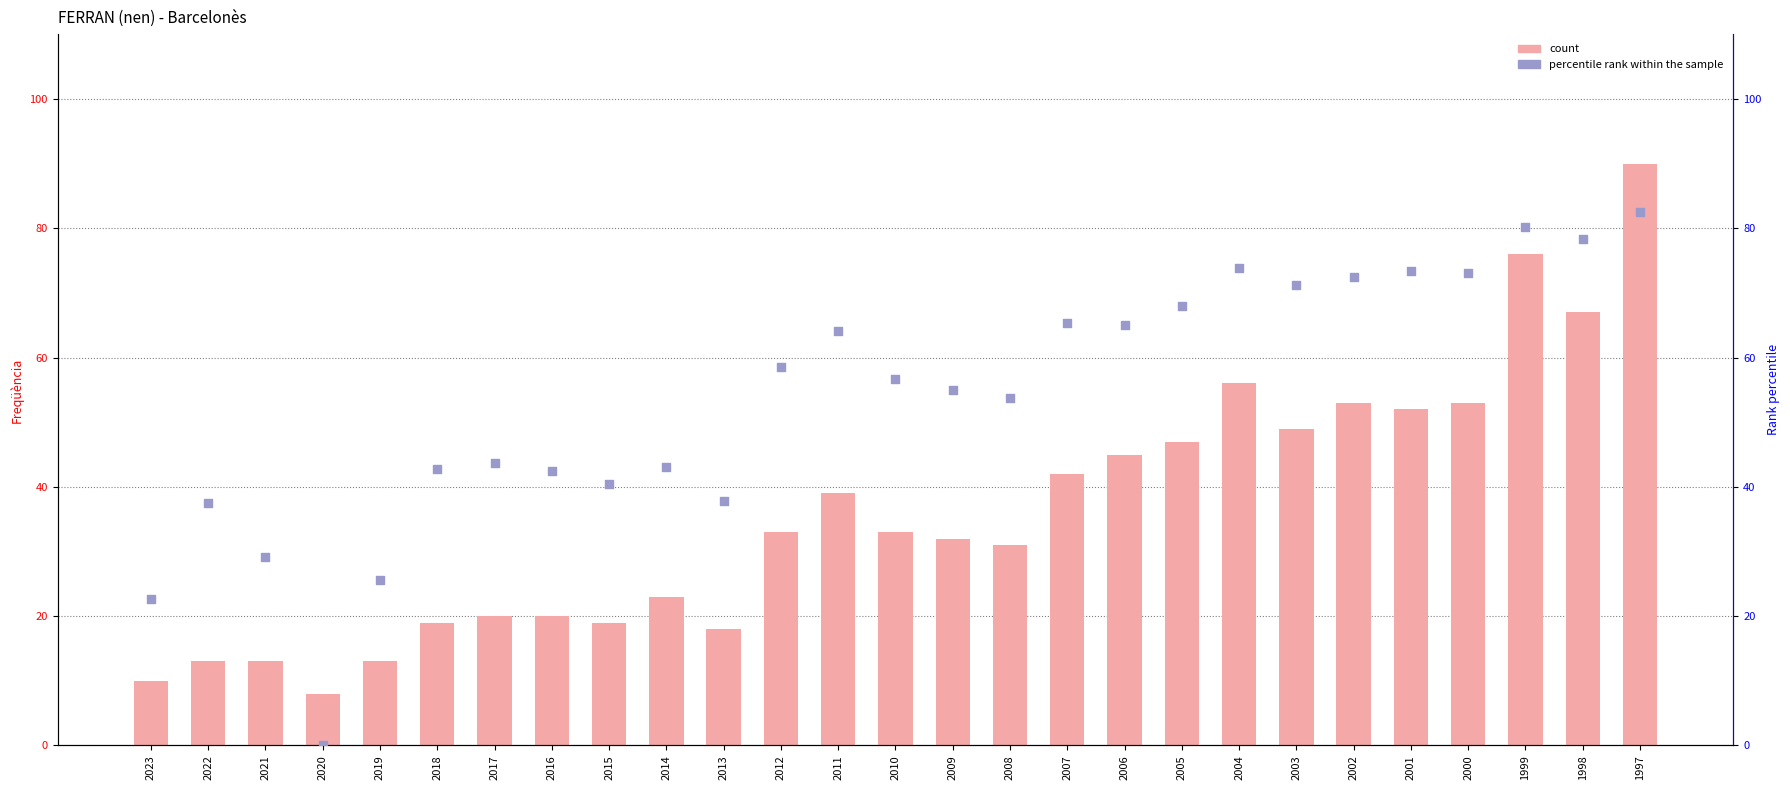

What are all the series names shown in the legend?

count, percentile rank within the sample